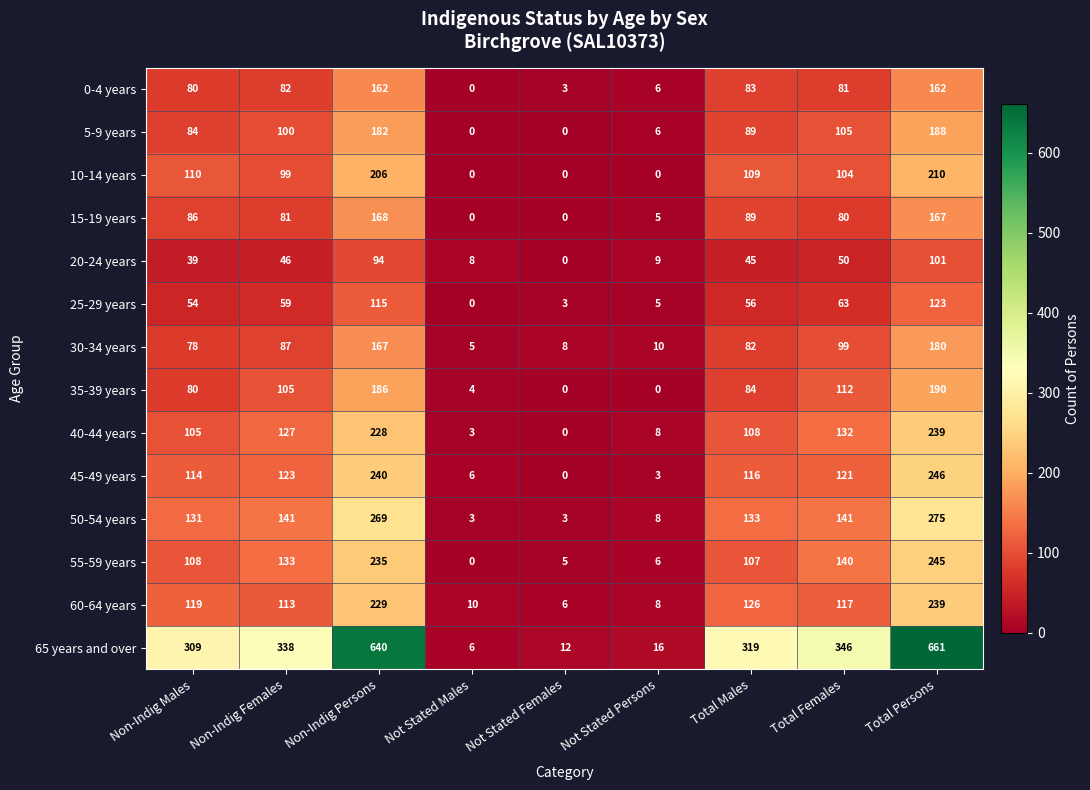

Which series has the largest range (max minus min)?

65 years and over